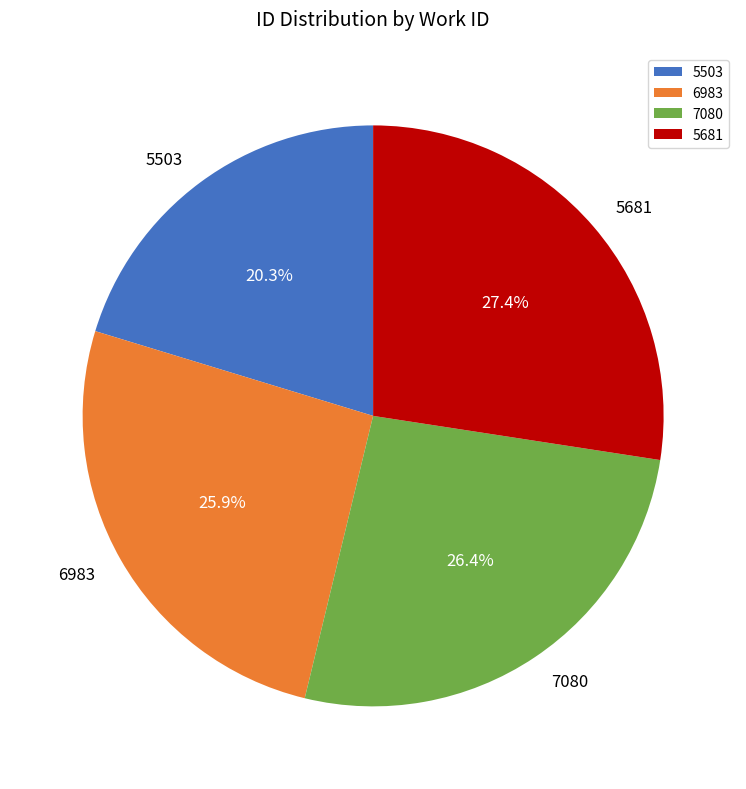

How many slices are in this pie chart?

4